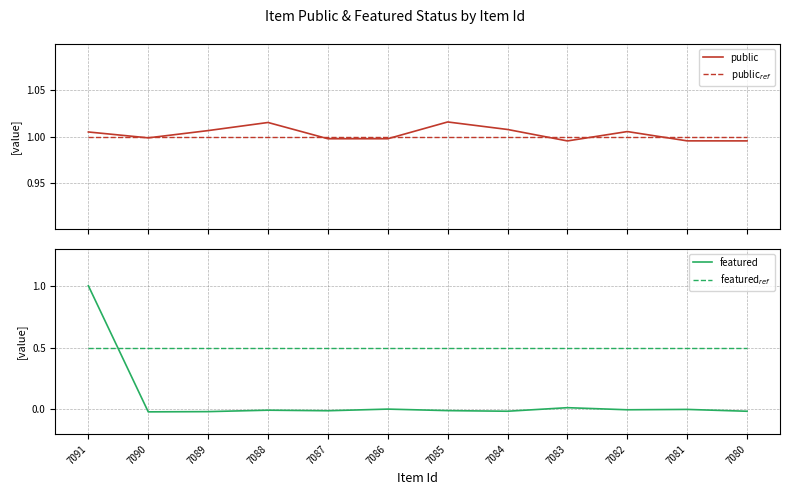

True or false: featured$_{ref}$ and public intersect in this chart.

False